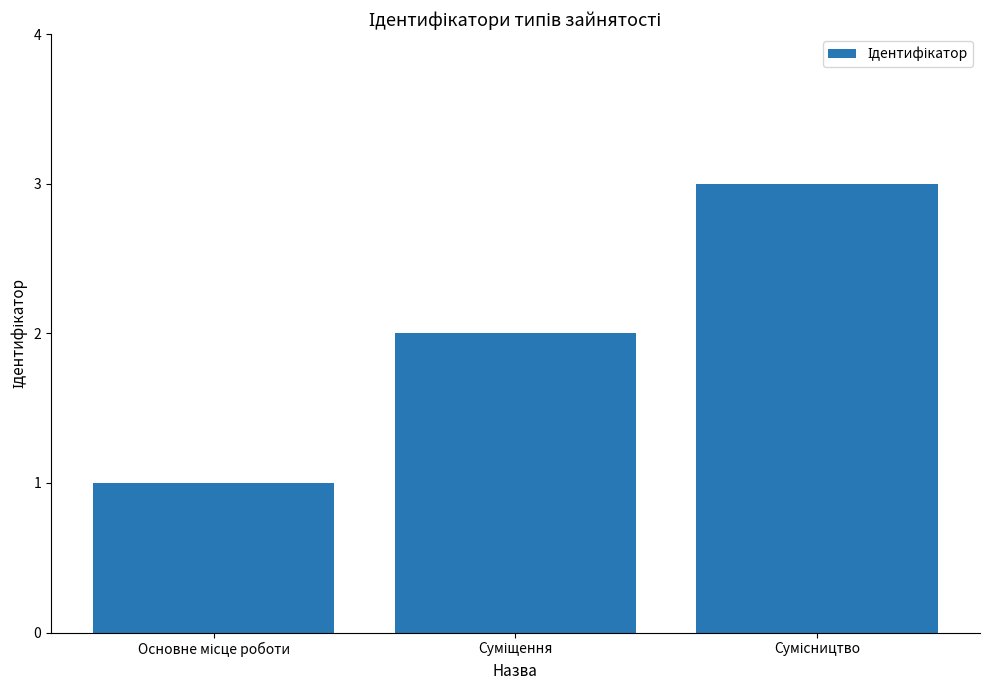

What is the sum of all values?

6